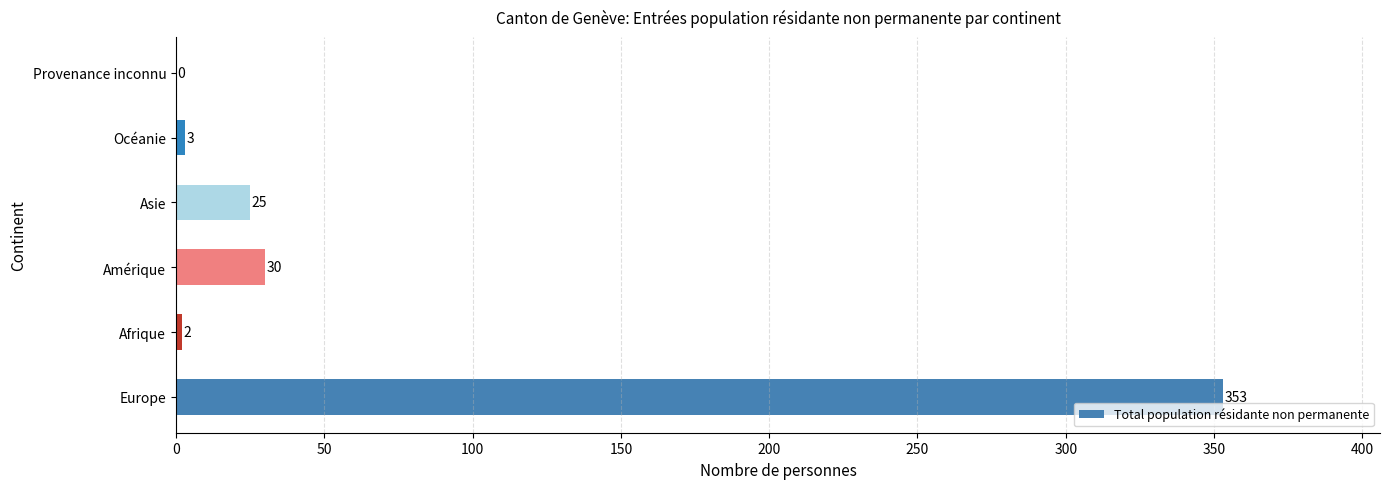

How many data points does each series have?

6